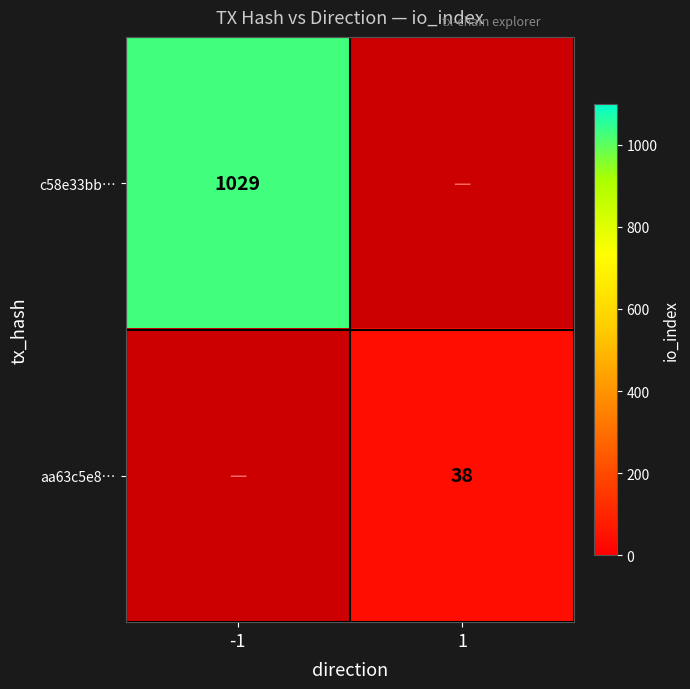

True or false: aa63c5e8… has a value of 16 at 1.

False